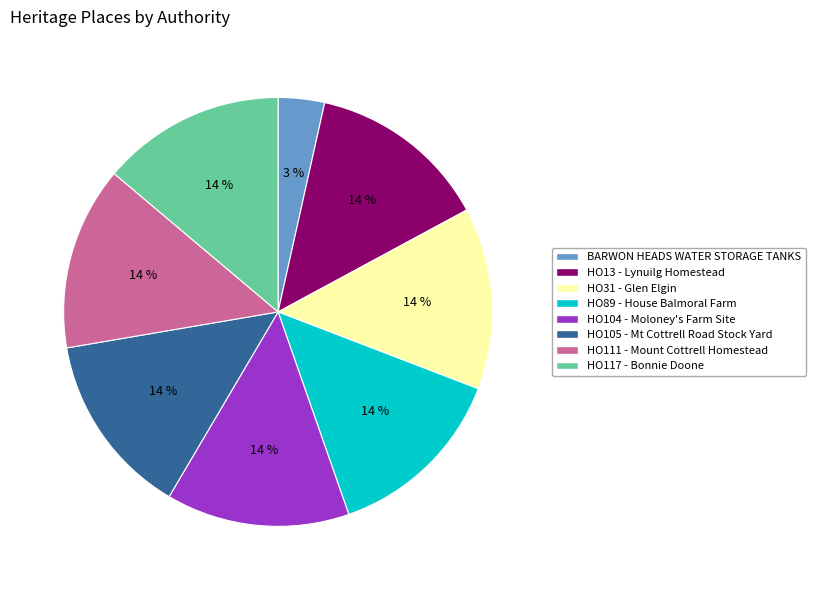

To the nearest percent, what is the average slice percentage?

12%